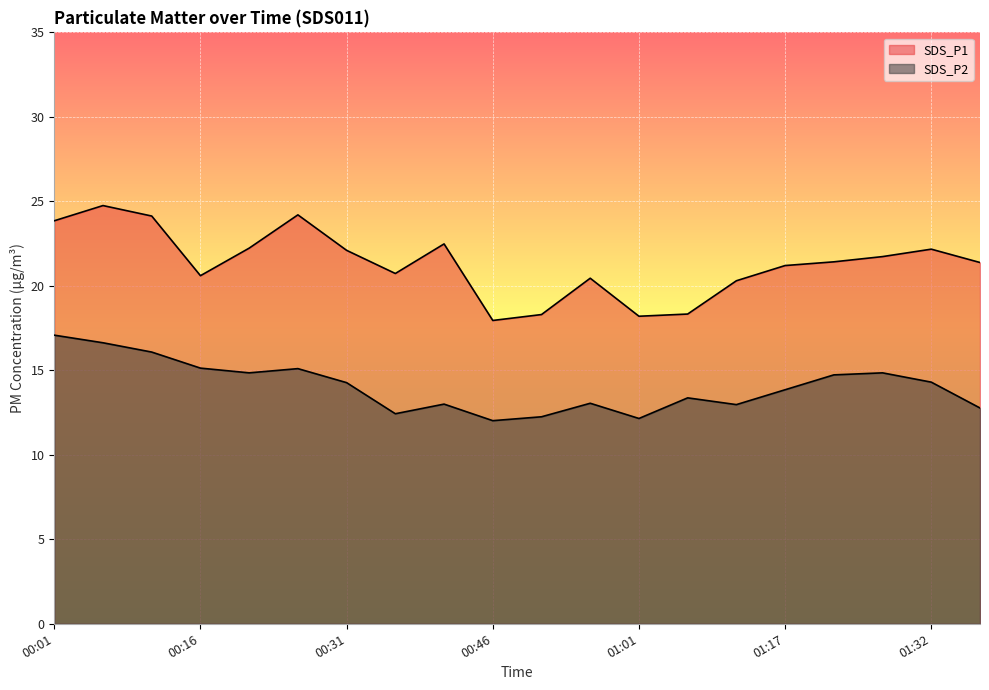

List the series in order of their peak value, highest first.

SDS_P1, SDS_P2